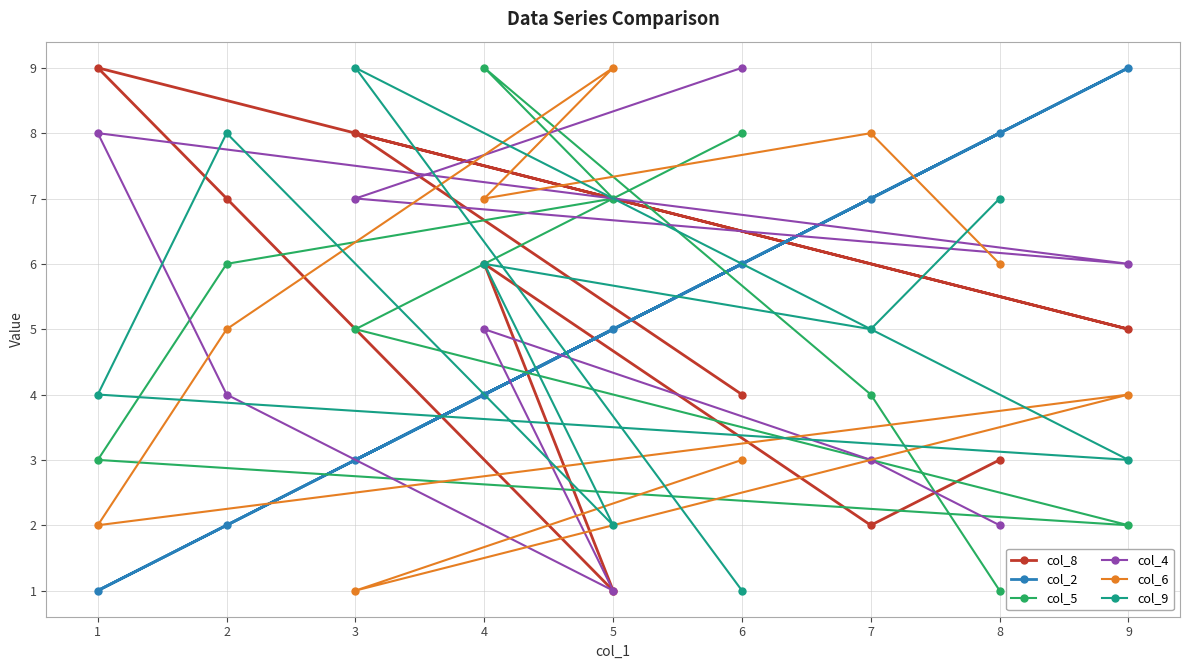

What is the sum of the col_2 values at 6 and 8?

14